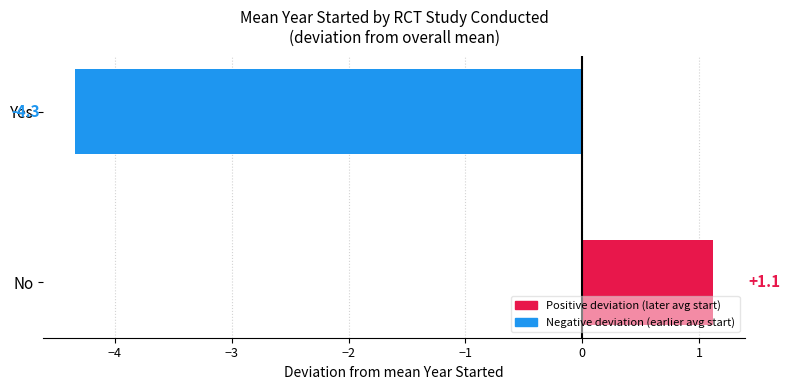

Rank the categories by value from highest to lowest.

No, Yes